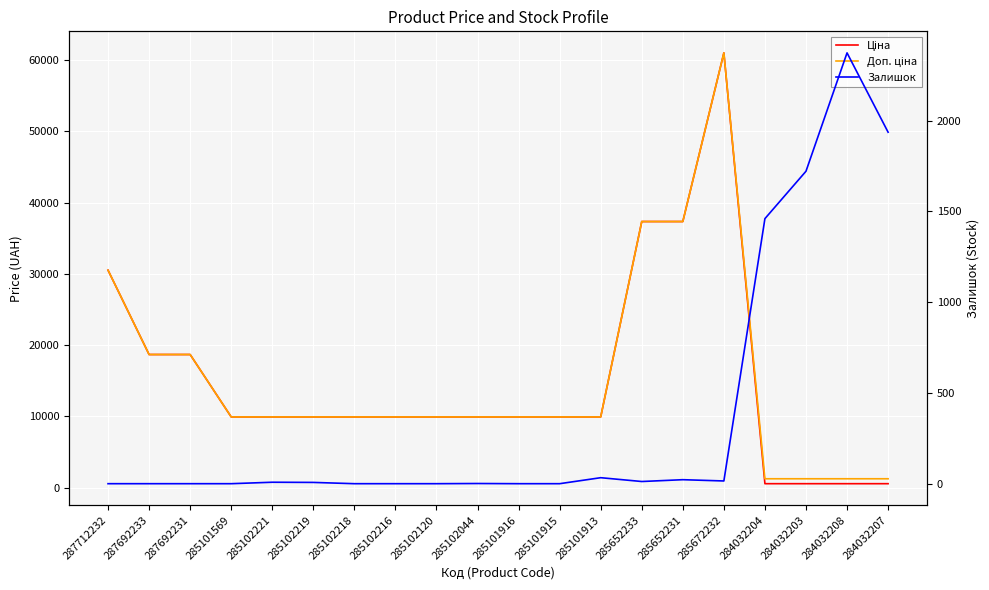

True or false: Доп. ціна and Залишок intersect in this chart.

True